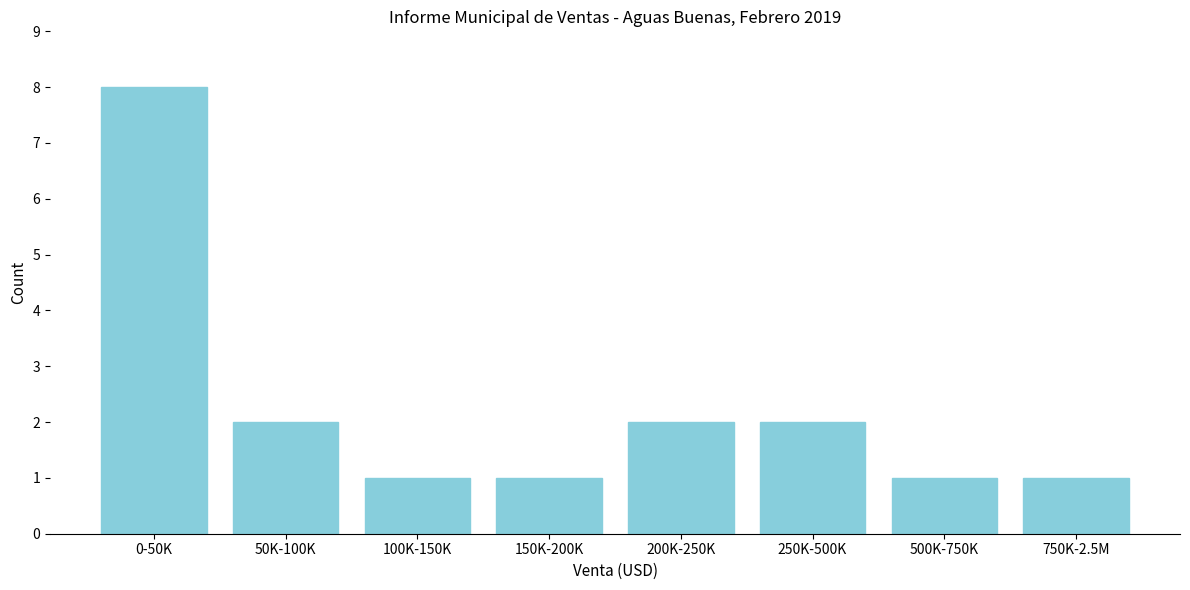

Reading right to left, extract all data points from this chart.

750K-2.5M=1	500K-750K=1	250K-500K=2	200K-250K=2	150K-200K=1	100K-150K=1	50K-100K=2	0-50K=8